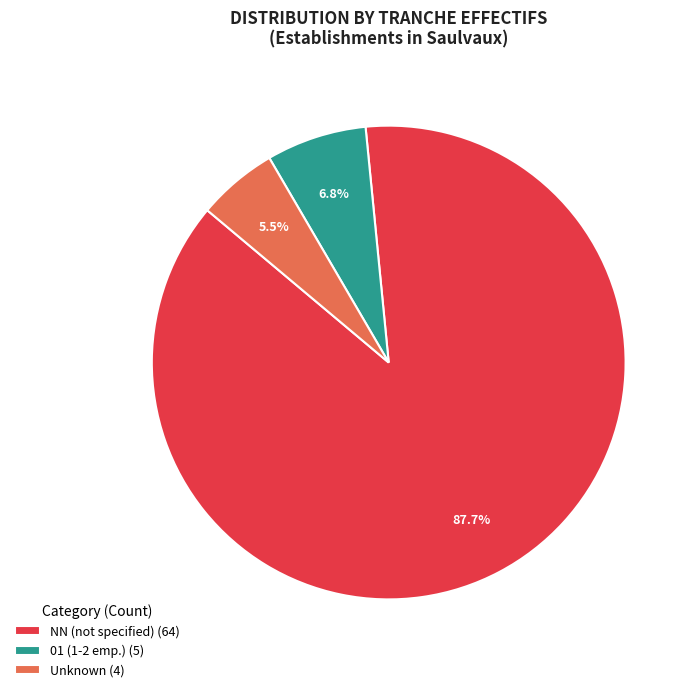

How much of the chart is everything except NN (not specified) (64)?

12.3%